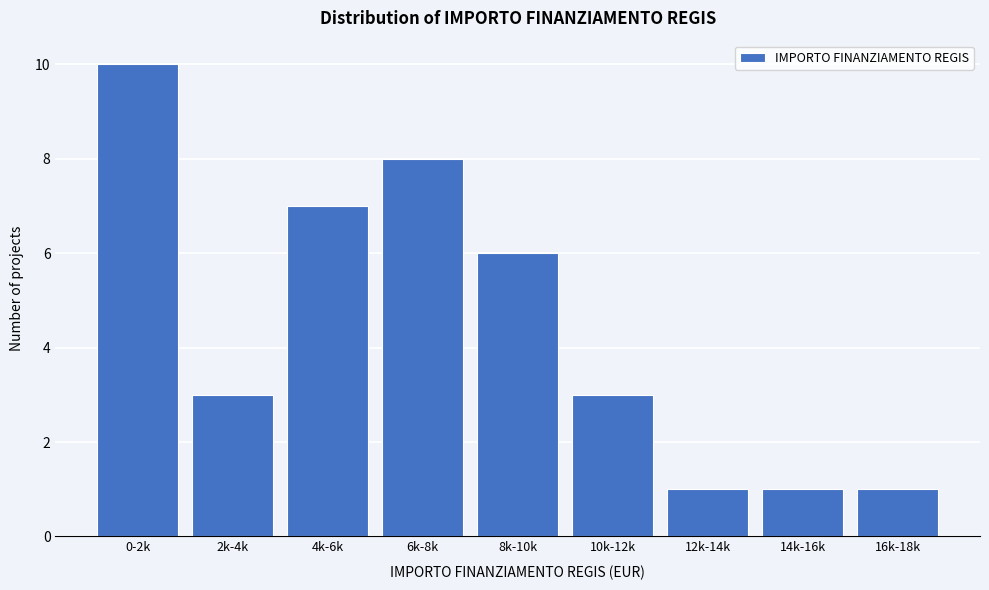

Reading left to right, extract all data points from this chart.

10	3	7	8	6	3	1	1	1